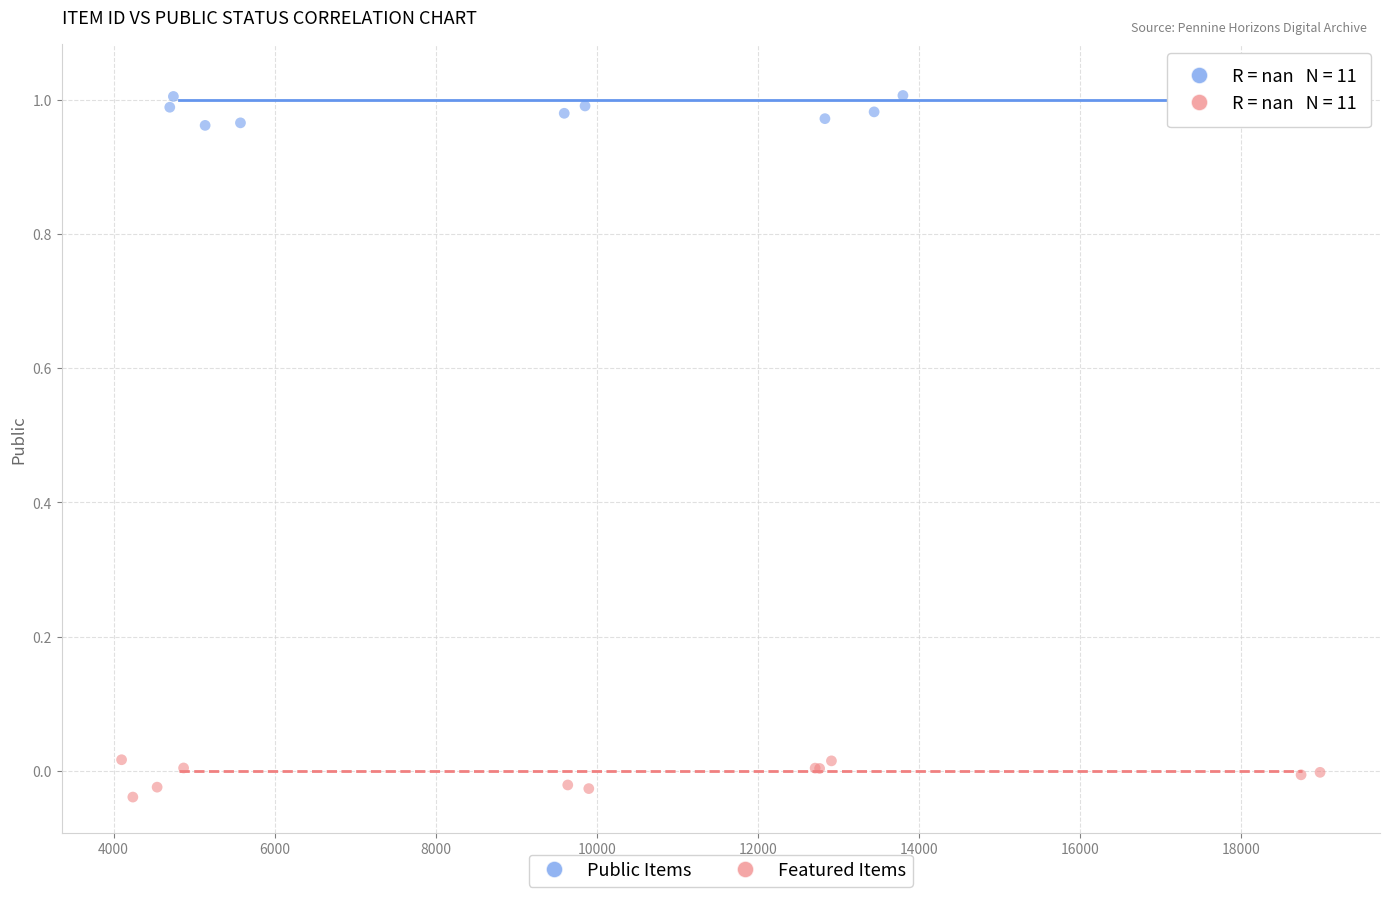

Which series contains the highest Y value?

Public Items